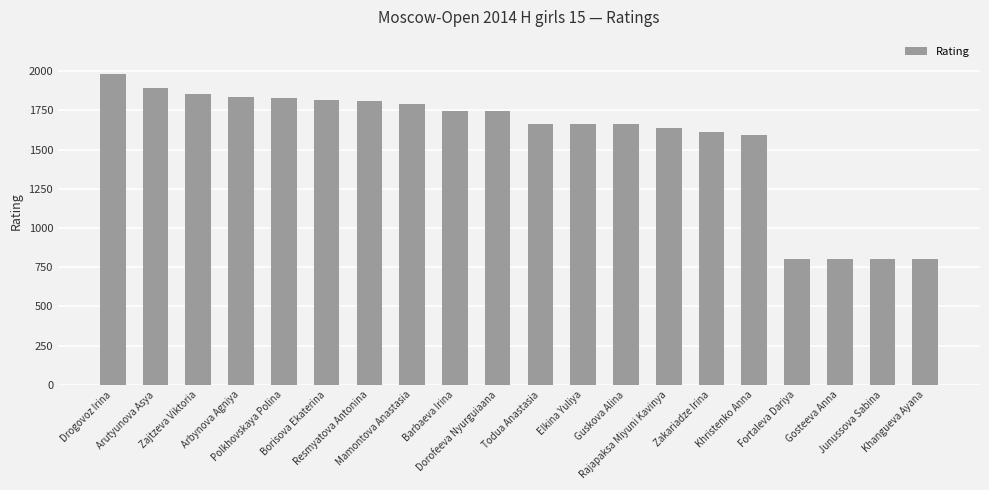

What is the value of the 3rd bar from the left?

1857